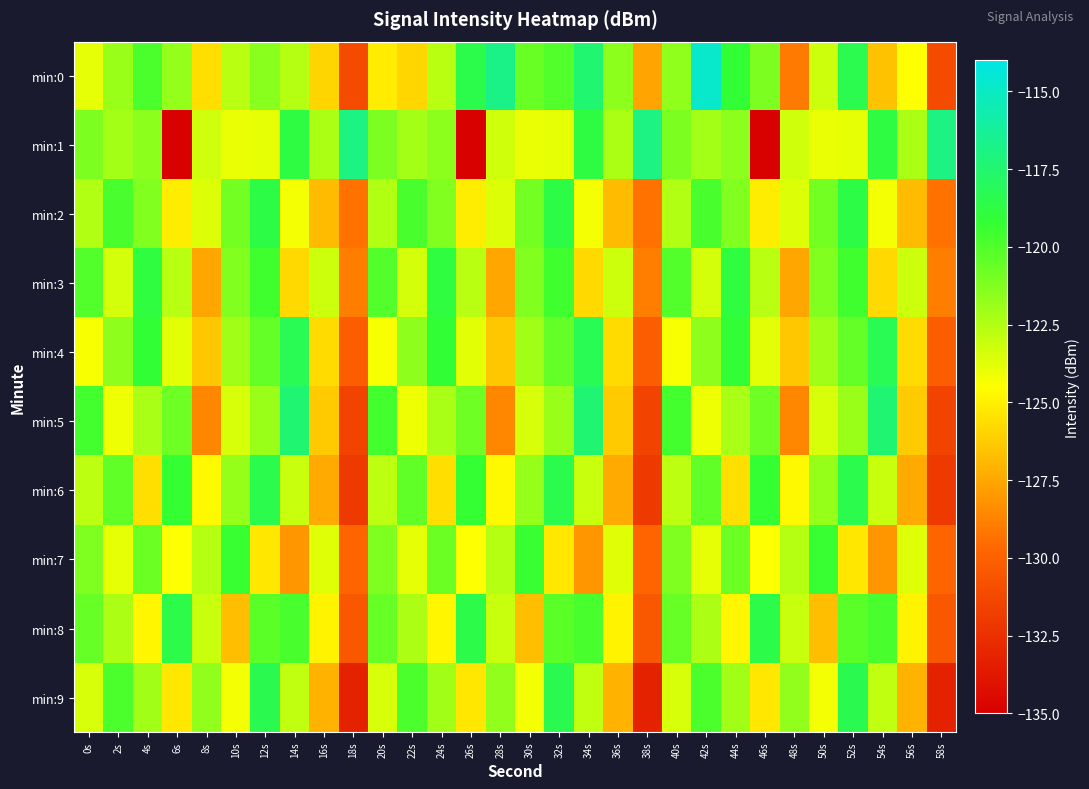

What is the minimum value shown in the chart?

-134.9